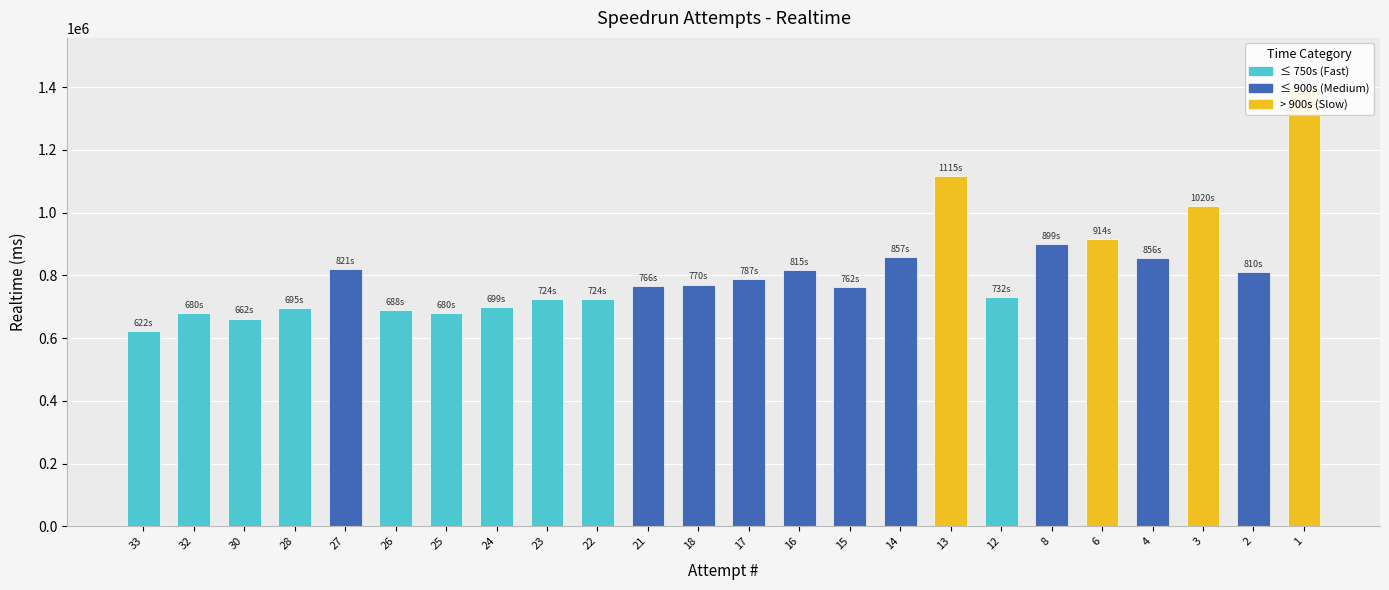

At which label is the value closest to 1006670?

3